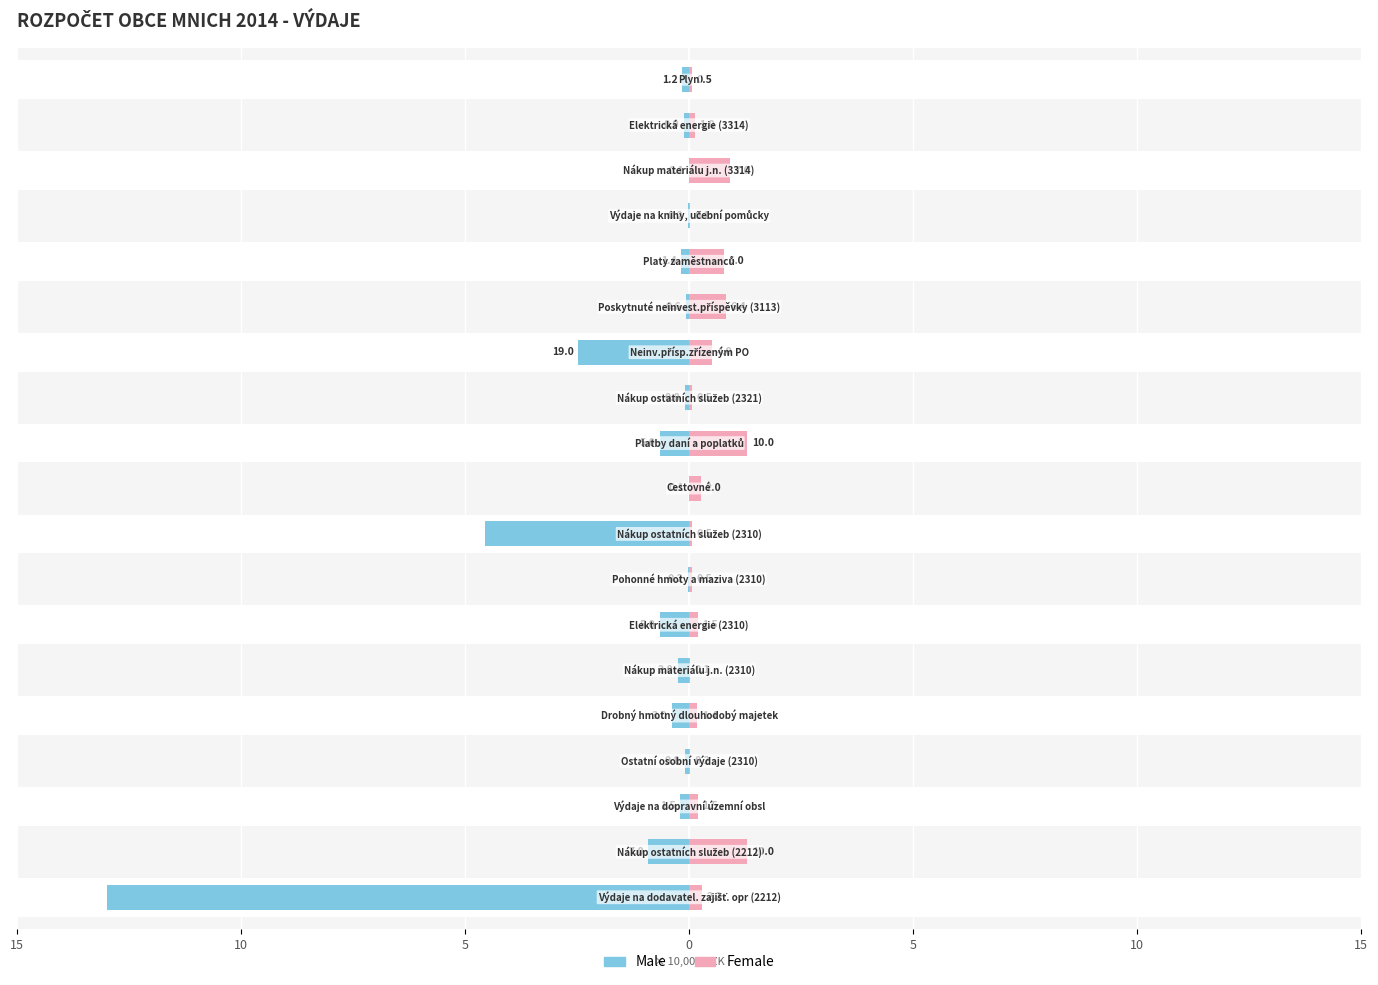

How many distinct data groups are displayed?

2